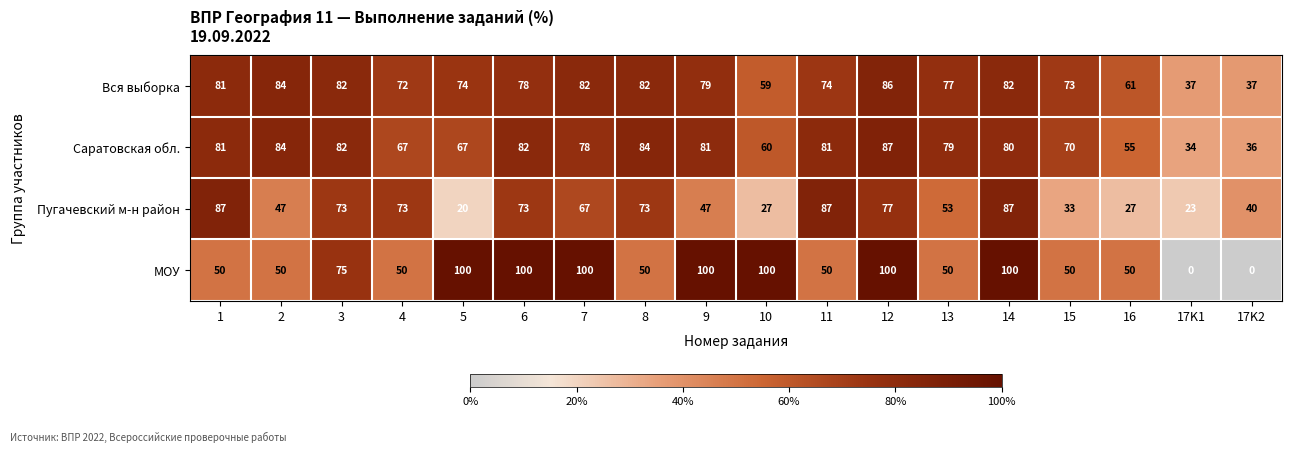

Rank the series at 7 from lowest to highest value.

Пугачевский м-н район, Саратовская обл., Вся выборка, МОУ